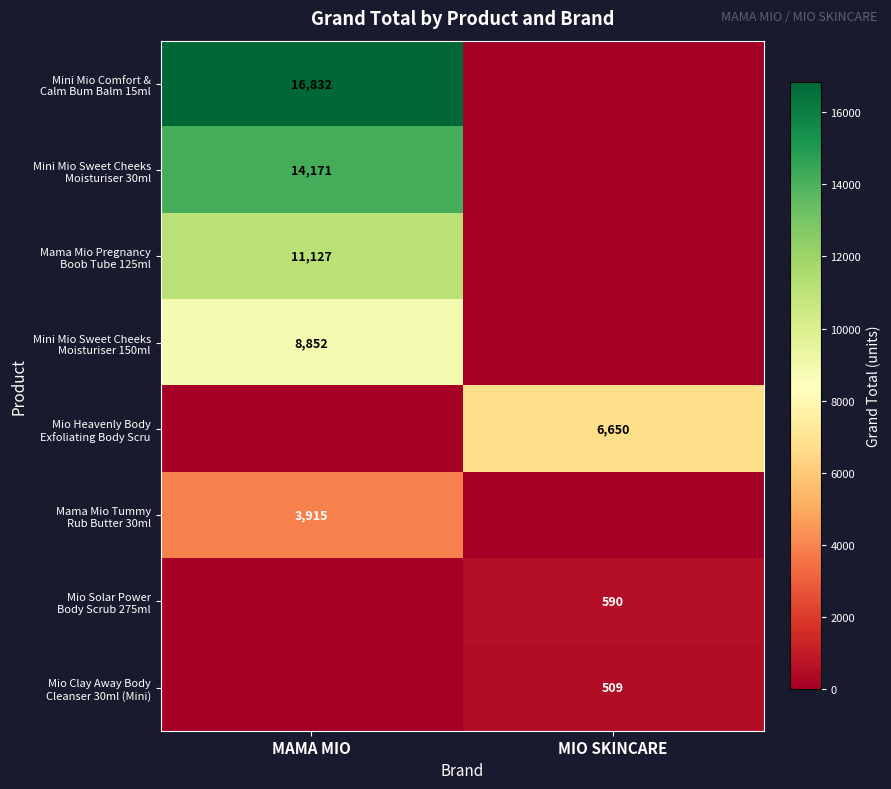

How many values in the Mio Solar Power Body Scrub 275ml series are below 590?

1